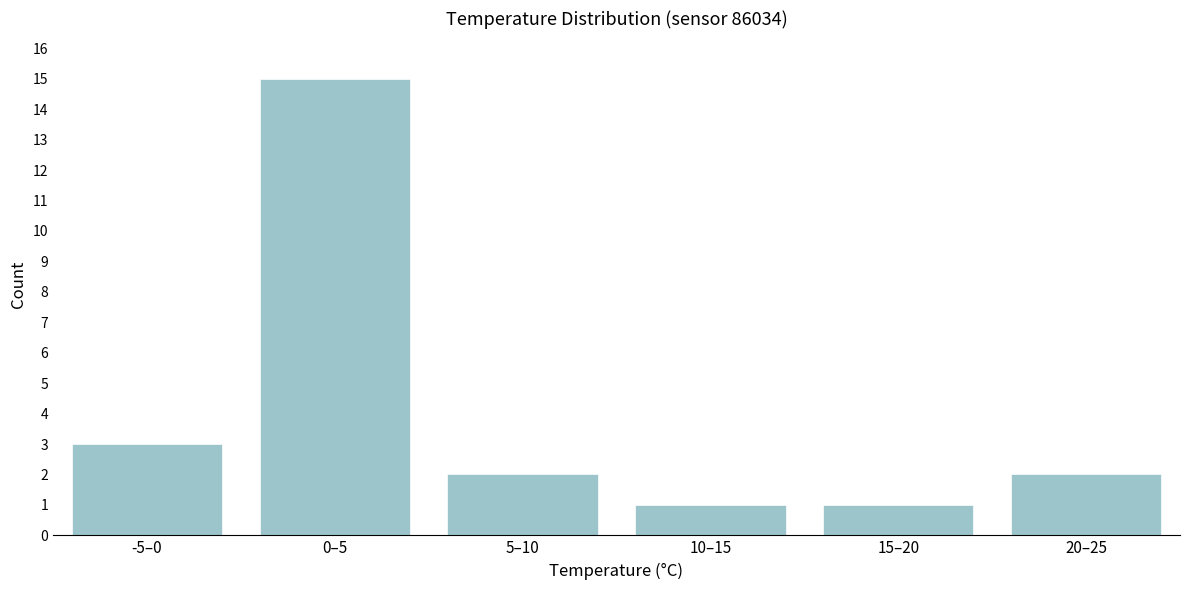

Reading right to left, extract all data points from this chart.

20–25=2	15–20=1	10–15=1	5–10=2	0–5=15	-5–0=3